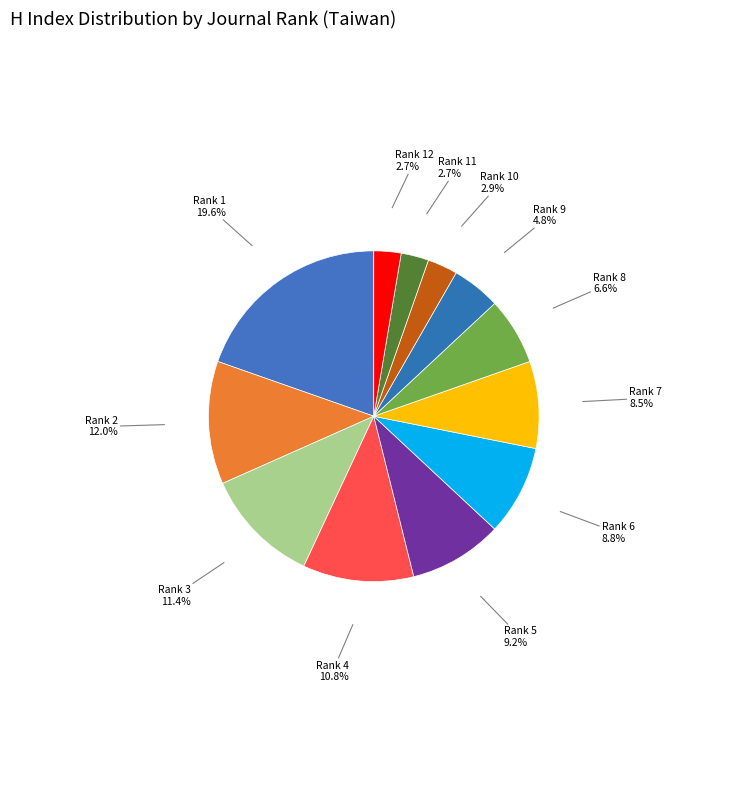

Which category has the biggest portion of the pie?

Rank 1